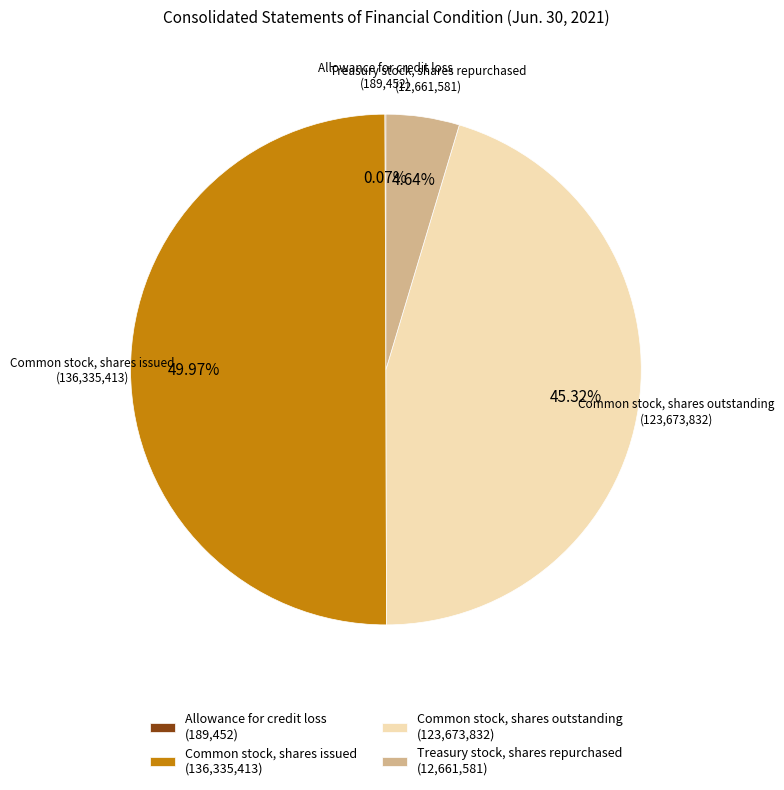

The Common stock, shares outstanding slice represents 45% of the pie. True or false?

True